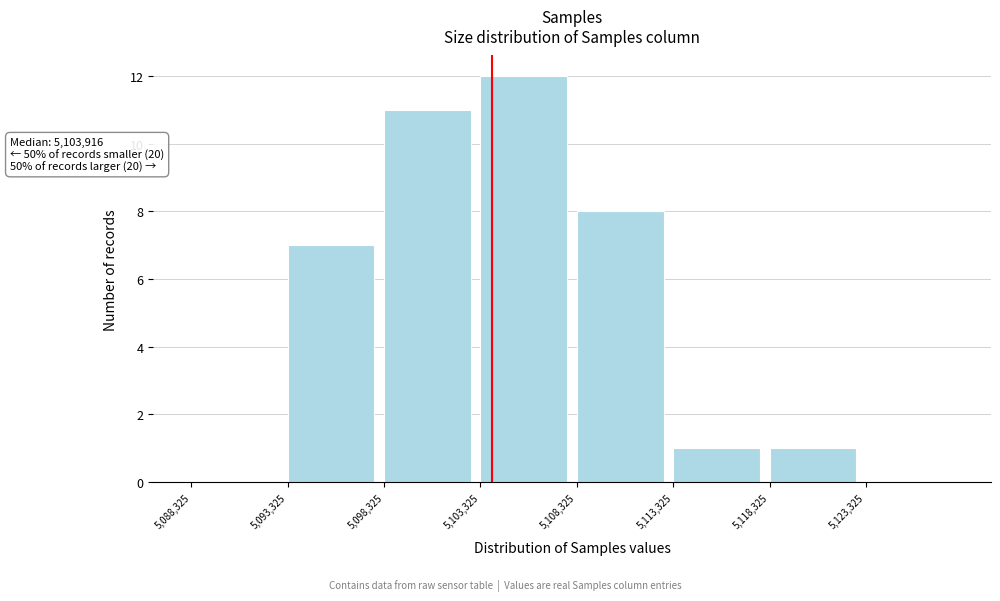

Which range on the x-axis has the tallest bar?

5103500 to 5108500